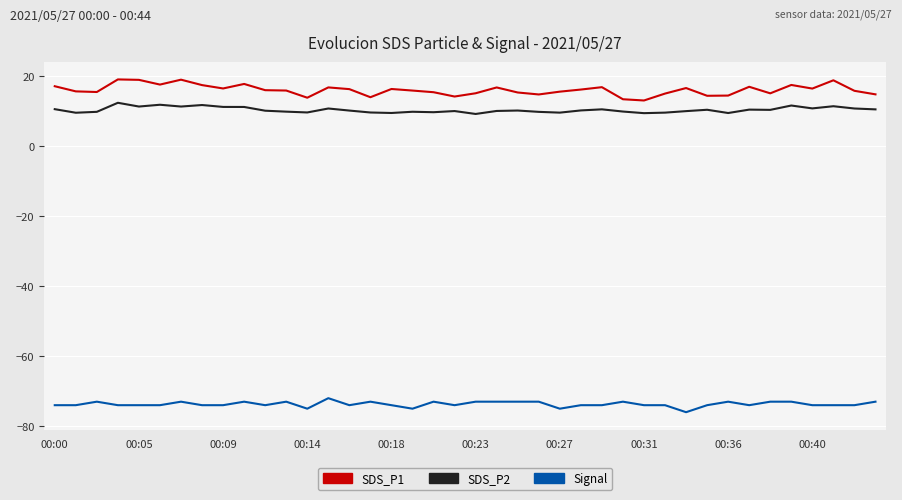

Rank the series by their maximum value, from lowest to highest.

Signal, SDS_P2, SDS_P1